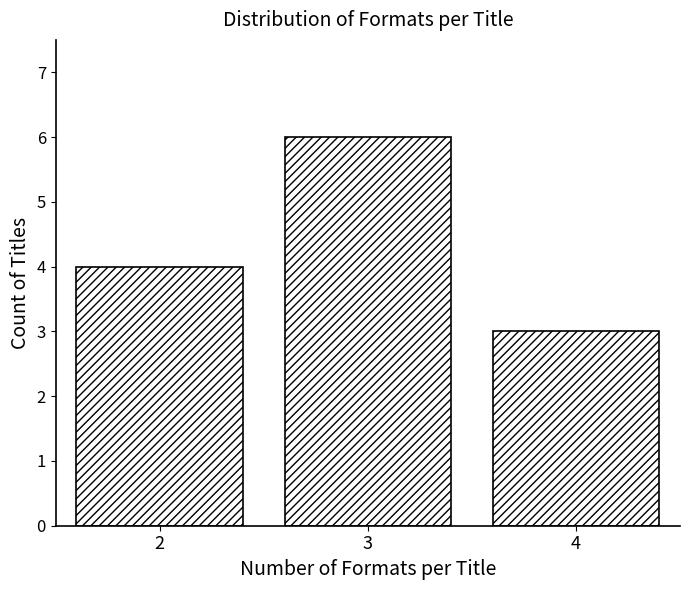

Reading left to right, list all the values displayed in this chart.

4	6	3